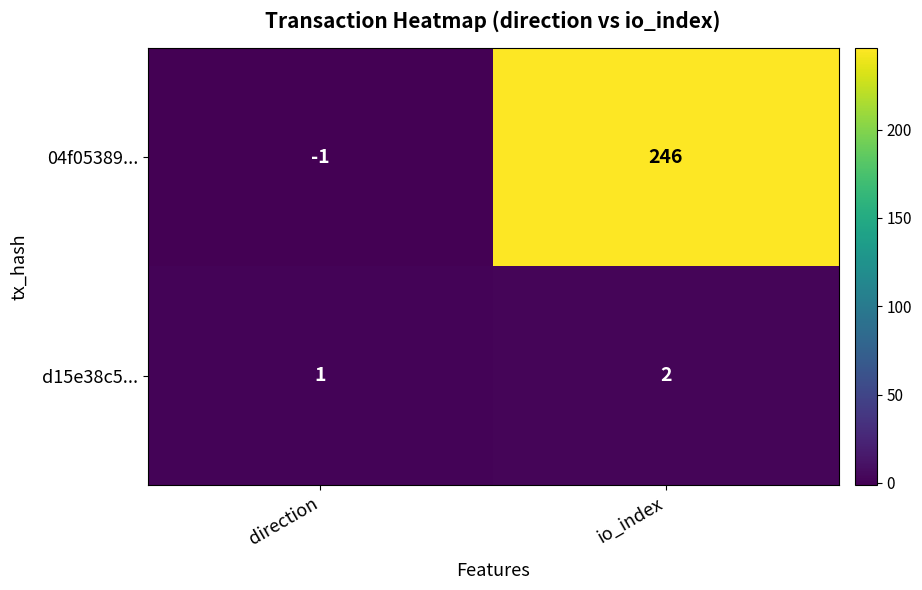

What is the difference between the maximum and minimum values in the 04f05389... series?

247